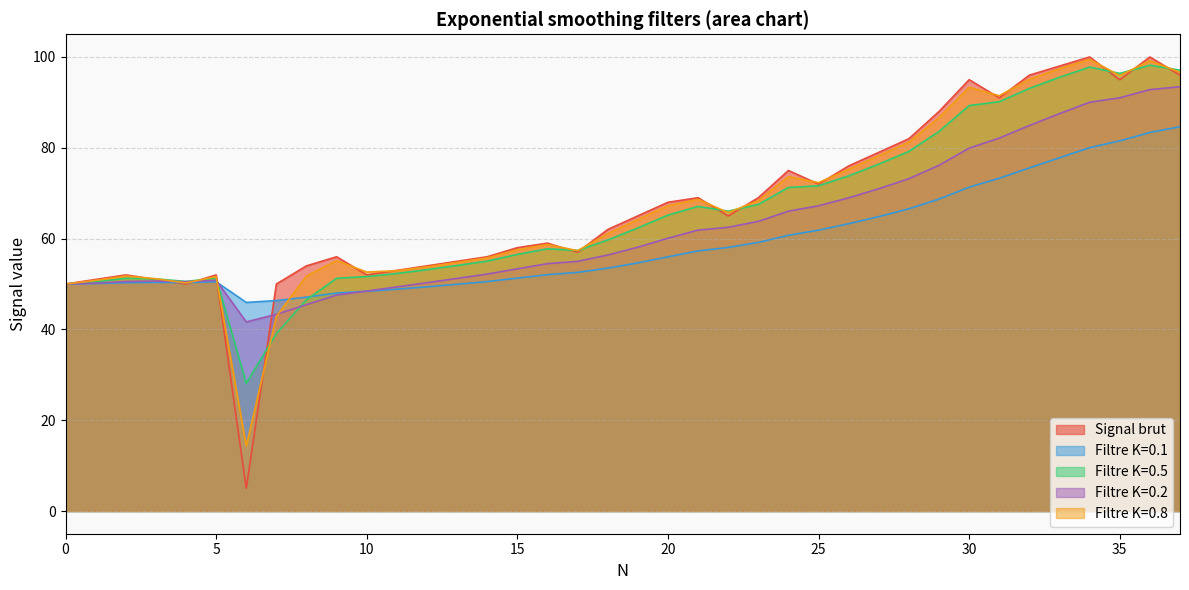

Reading left to right, list all the values displayed in this chart.

Signal brut: 50.0	51.0	52.0	51.0	50.0	52.0	5.0	50.0	54.0	56.0	52.0	53.0	54.0	55.0	56.0	58.0	59.0	57.0	62.0	65.0	68.0	69.0	65.0	69.0	75.0	72.0	76.0	79.0	82.0	88.0	95.0	91.0	96.0	98.0	100.0	95.0	100.0	96.0
Filtre K=0.1: 50.0	50.1	50.3	50.4	50.3	50.5	45.9	46.3	47.1	48.0	48.4	48.9	49.4	49.9	50.5	51.3	52.1	52.6	53.5	54.6	56.0	57.3	58.1	59.2	60.7	61.9	63.3	64.8	66.6	68.7	71.3	73.3	75.6	77.8	80.0	81.5	83.4	84.6
Filtre K=0.5: 50.0	50.5	51.2	51.1	50.6	51.3	28.1	39.1	46.5	51.3	51.6	52.3	53.2	54.1	55.0	56.5	57.8	57.4	59.7	62.3	65.2	67.1	66.0	67.5	71.3	71.6	73.8	76.4	79.2	83.6	89.3	90.2	93.1	95.5	97.8	96.4	98.2	97.1
Filtre K=0.2: 50.0	50.2	50.6	50.6	50.5	50.8	41.7	43.3	45.5	47.6	48.5	49.4	50.3	51.2	52.2	53.3	54.5	55.0	56.4	58.1	60.1	61.9	62.5	63.8	66.0	67.2	69.0	71.0	73.2	76.2	79.9	82.1	84.9	87.5	90.0	91.0	92.8	93.5
Filtre K=0.8: 50.0	50.8	51.8	51.2	50.2	51.6	14.3	42.9	51.8	55.2	52.6	52.9	53.8	54.8	55.8	57.6	58.7	57.3	61.1	64.2	67.2	68.6	65.7	68.3	73.7	72.3	75.3	78.3	81.3	86.7	93.3	91.5	95.1	97.4	99.5	95.9	99.2	96.6